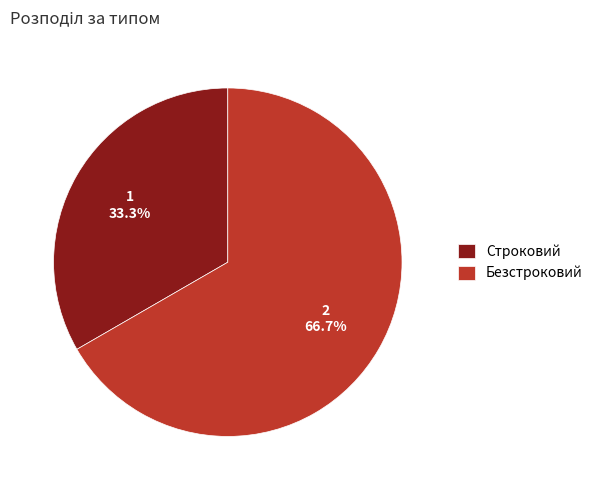

Which has a higher value, Безстроковий or Строковий?

Безстроковий